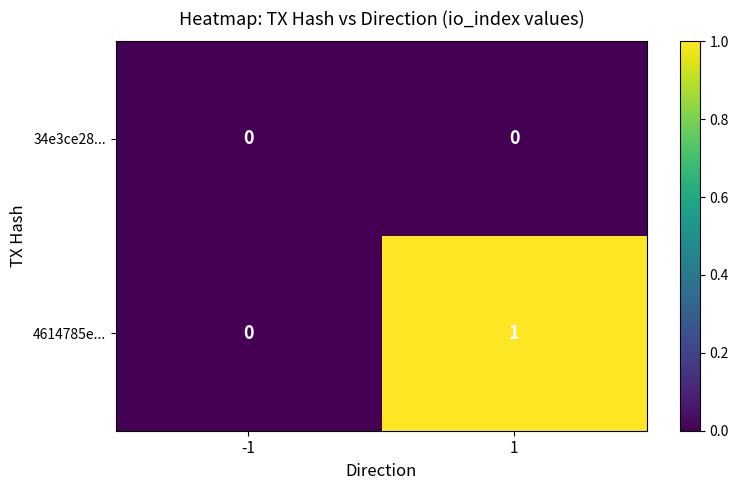

What is the difference between the highest and lowest values at 1?

1